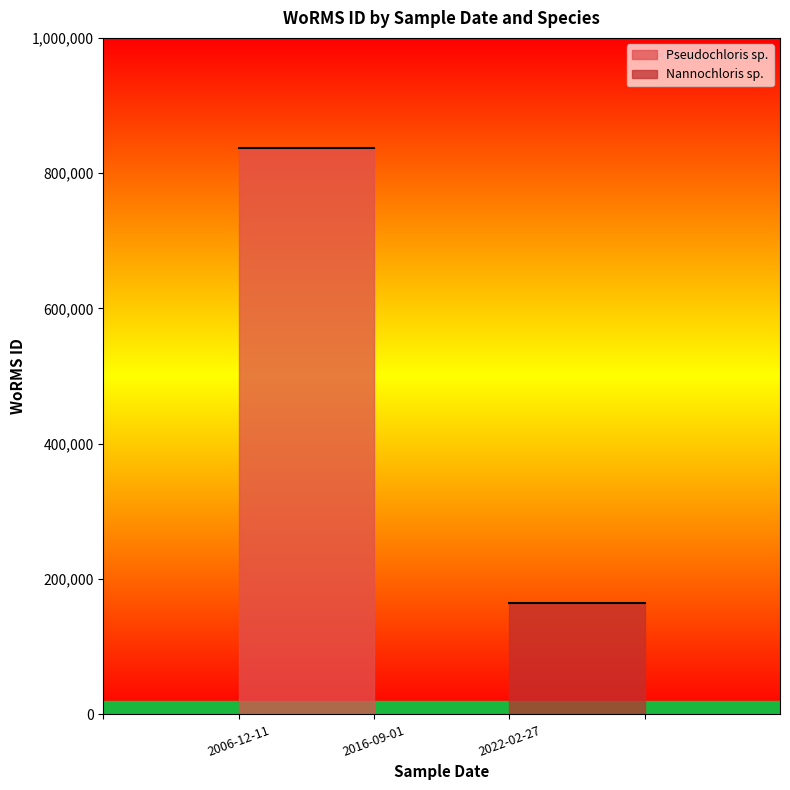

Is it true that Nannochloris sp. equals 163968 at 2016-09-01?

True